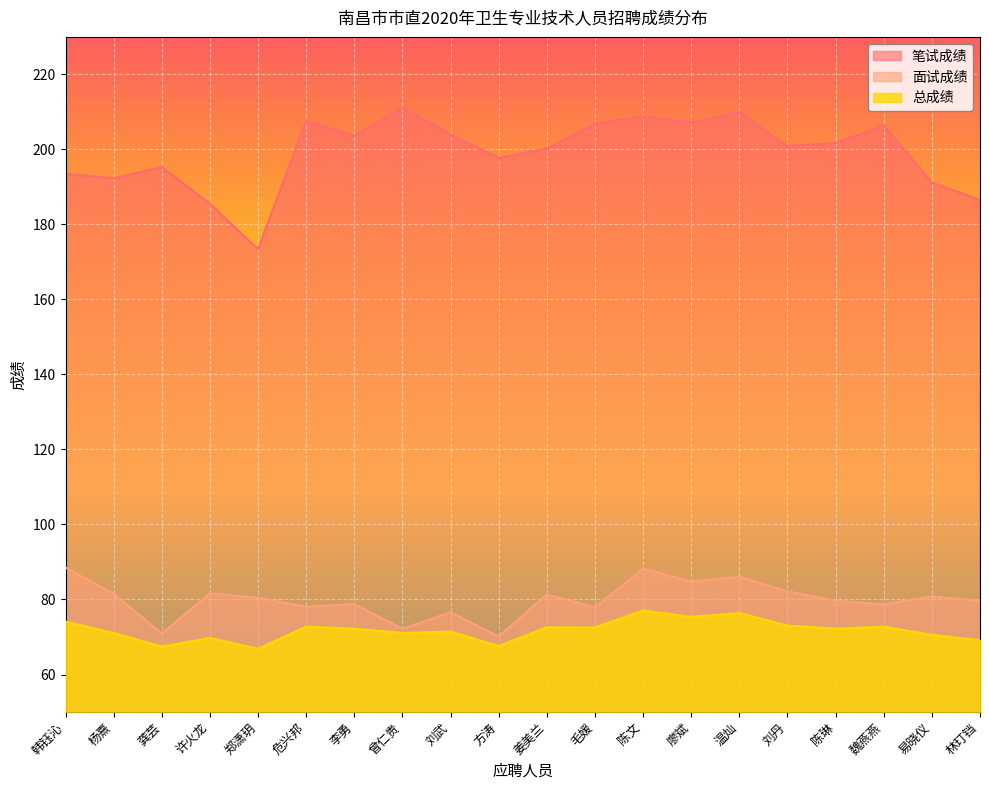

True or false: 总成绩 and 笔试成绩 cross at least once.

False